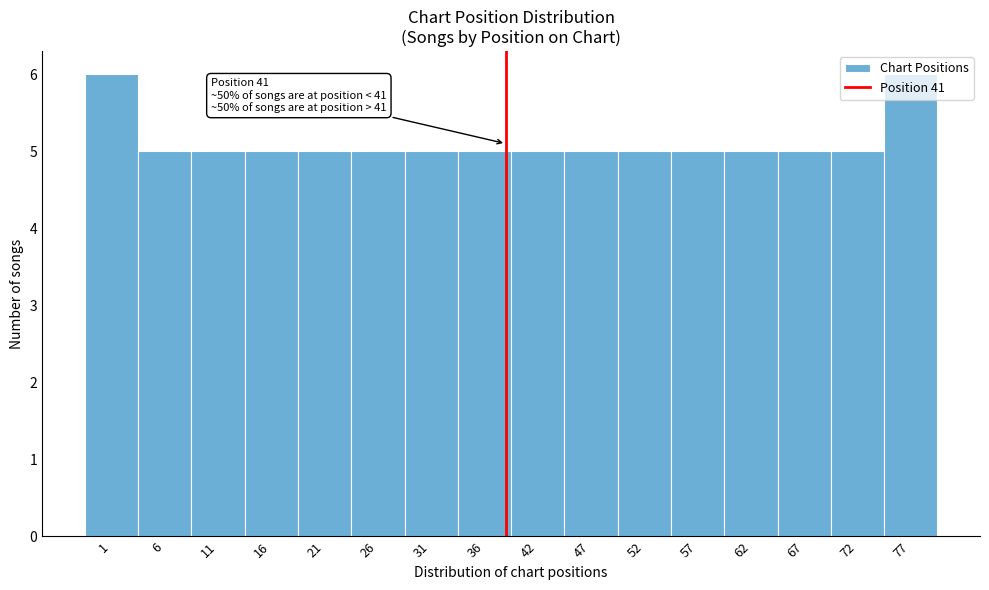

Approximately how many times larger is the value at 52 compared to 77?

0.8